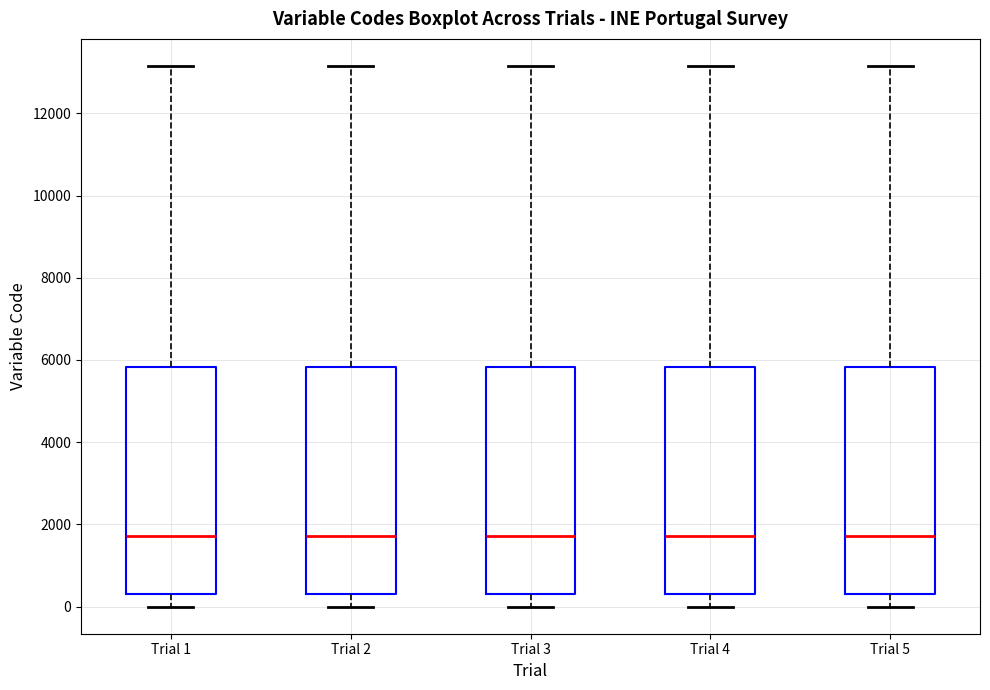

Reading left to right, read every box against the y-axis: the position of its median line, the range the box covers, and the ends of its whiskers. The values are not printed on the chart, so give them approximately, as read against the axis.

Trial 1: median 1800, box 400 to 5800, whiskers 0 to 13200
Trial 2: median 1800, box 400 to 5800, whiskers 0 to 13200
Trial 3: median 1800, box 400 to 5800, whiskers 0 to 13200
Trial 4: median 1800, box 400 to 5800, whiskers 0 to 13200
Trial 5: median 1800, box 400 to 5800, whiskers 0 to 13200